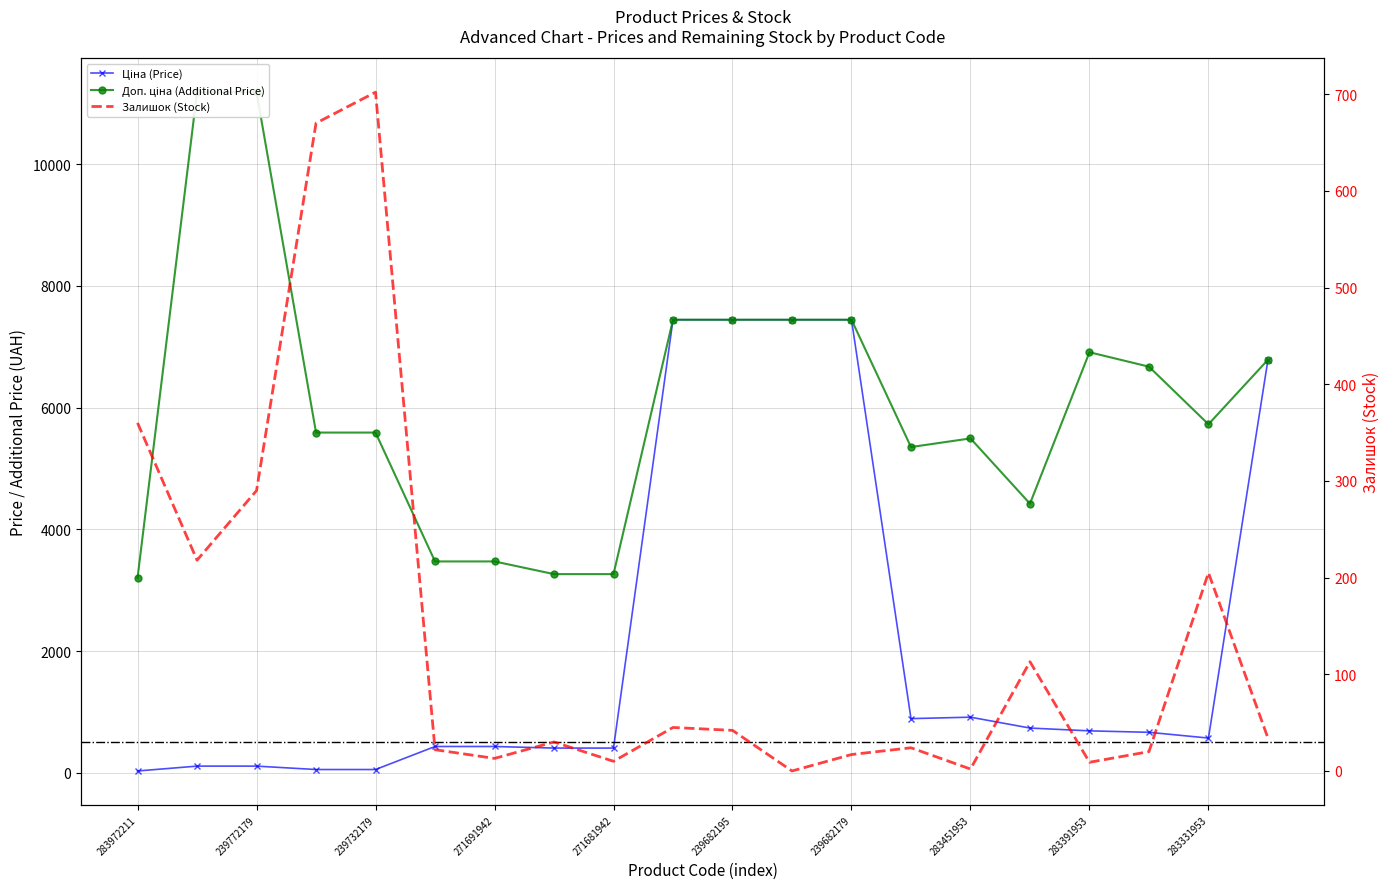

Between 283481953 and 239682195, which is larger?

239682195